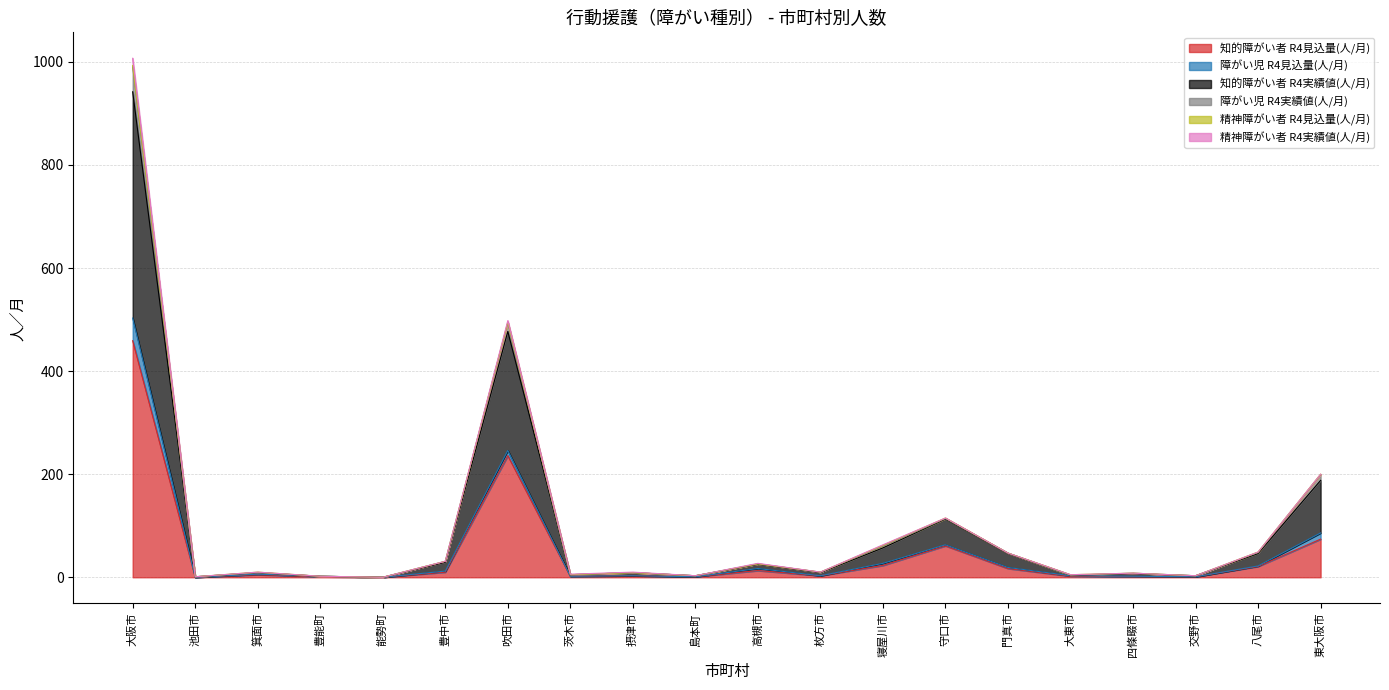

At which category is the sum across all series the highest?

大阪市